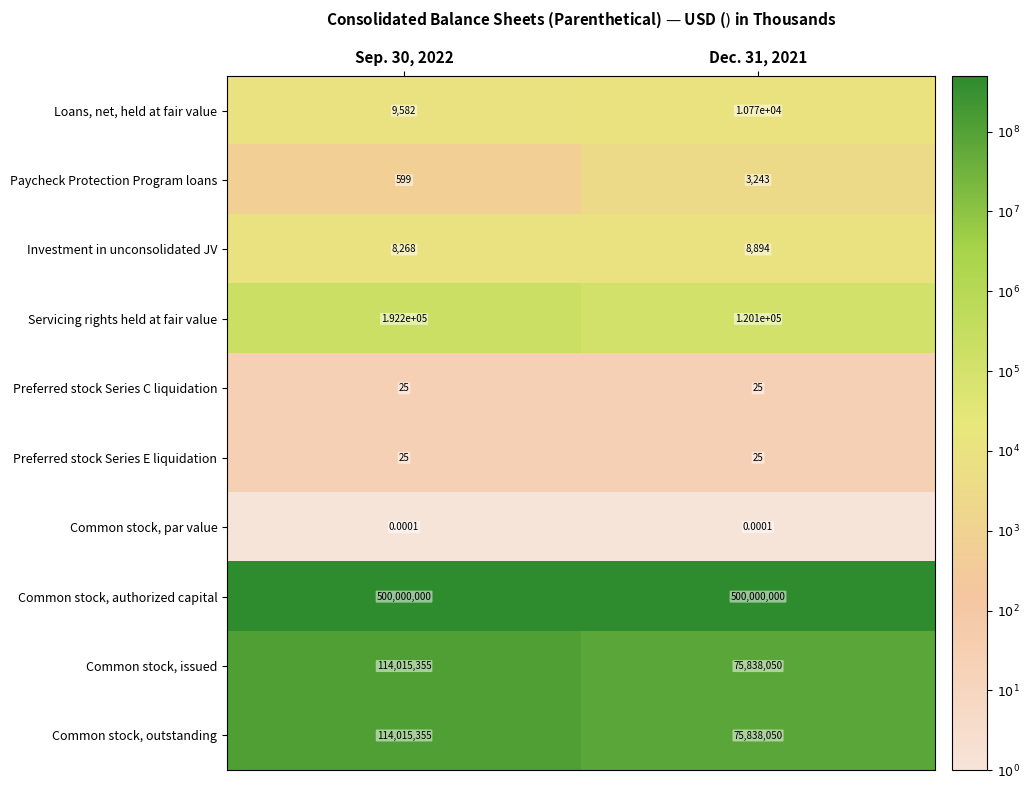

What is the difference between the highest and lowest values at Sep. 30, 2022?

500000000.0